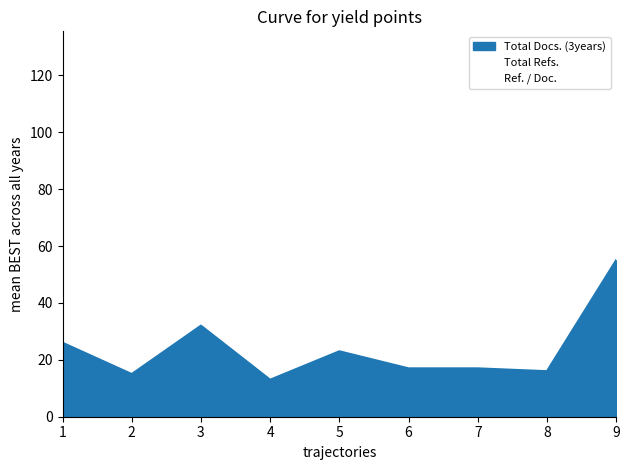

What is the value of the Total Docs. (3years) point at the 2nd from the left?

15.0